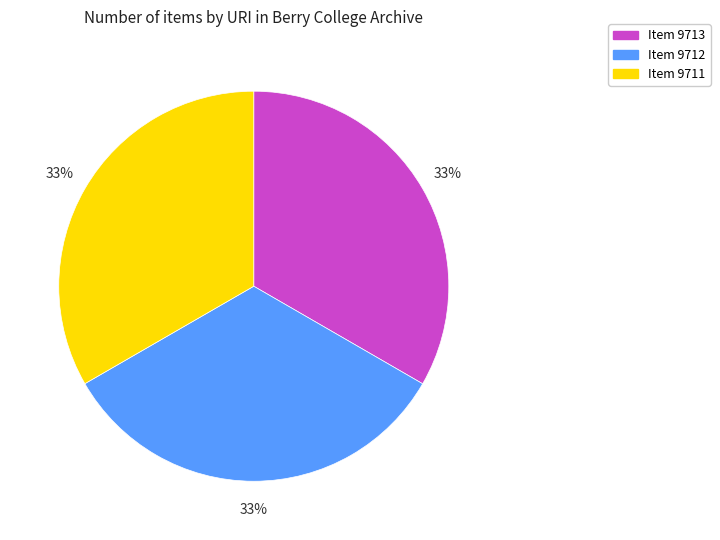

How many segments does this pie chart have?

3